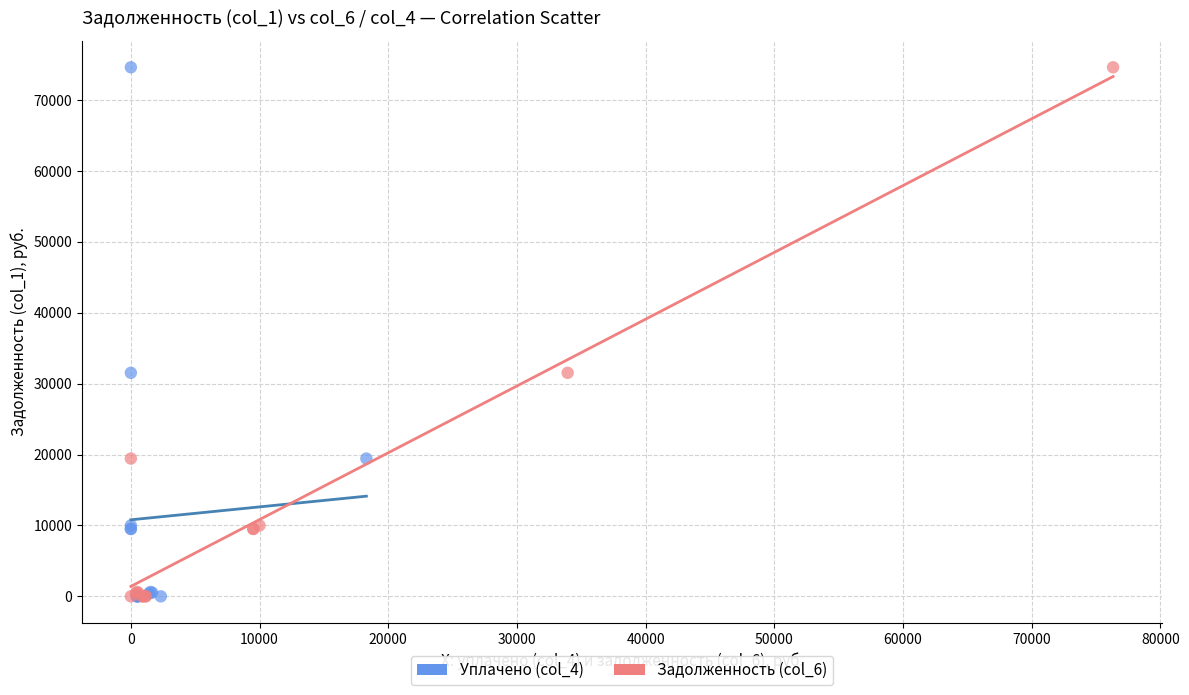

What are all the series names shown in the legend?

Уплачено (col_4), Задолженность (col_6)